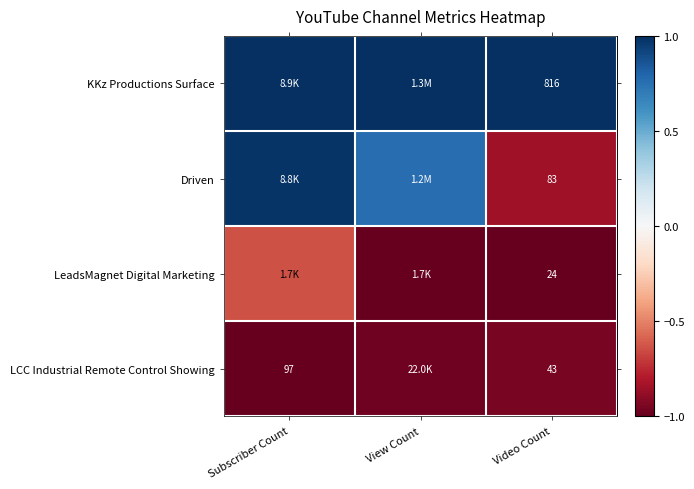

Where is LCC Industrial Remote Control Showing nearest to the value 0?

Video Count